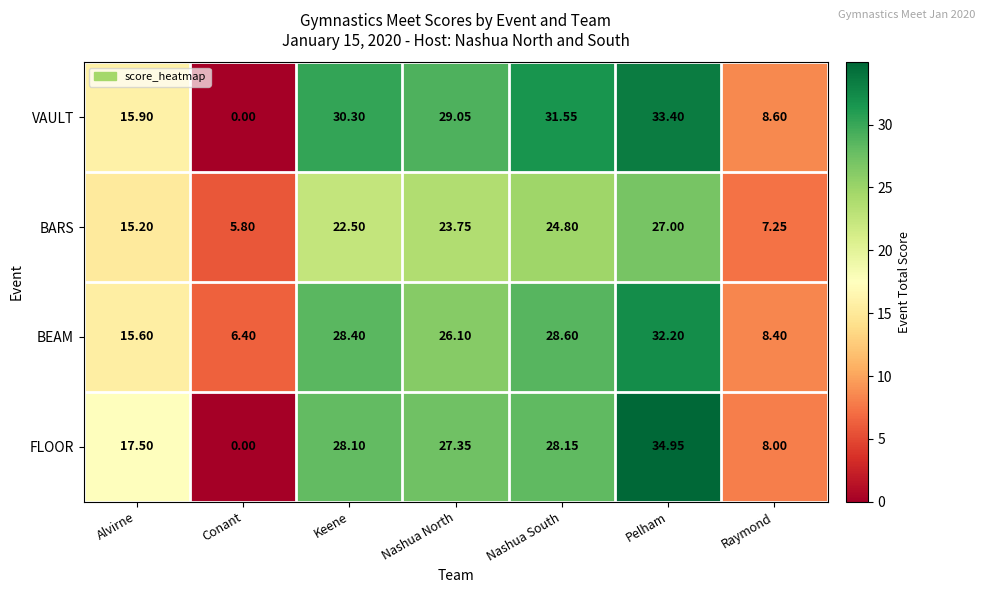

Where does the VAULT series first go above 29?

Keene